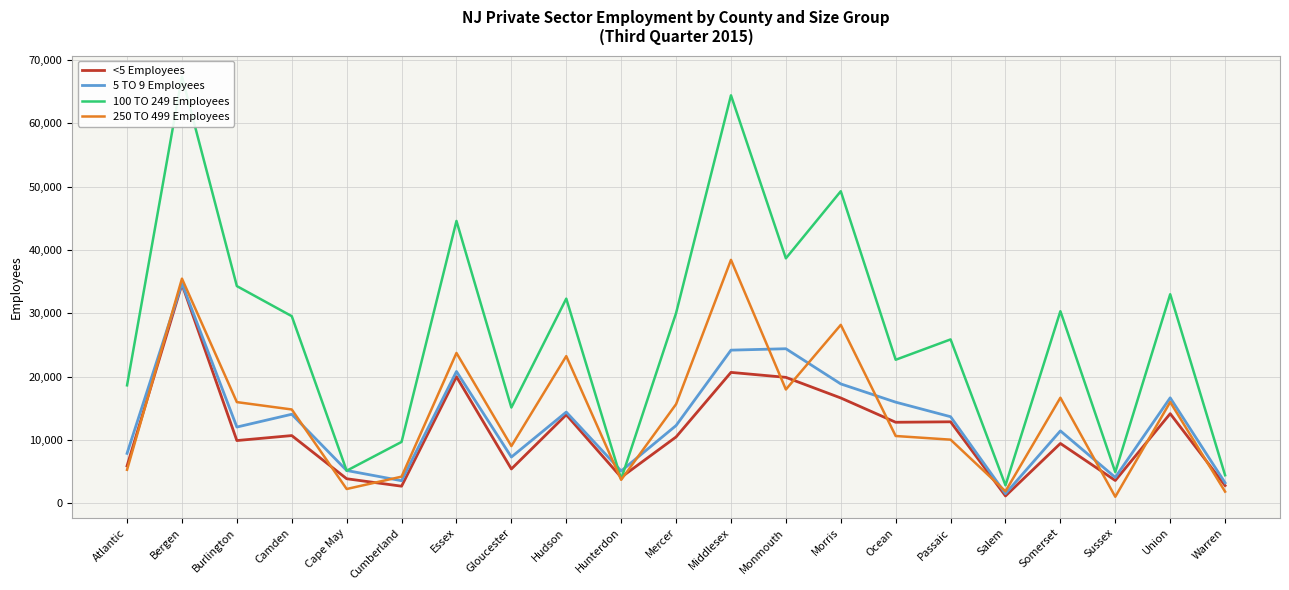

In 250 TO 499 Employees, how many points are higher than both neighbors (excluding endpoints)?

7